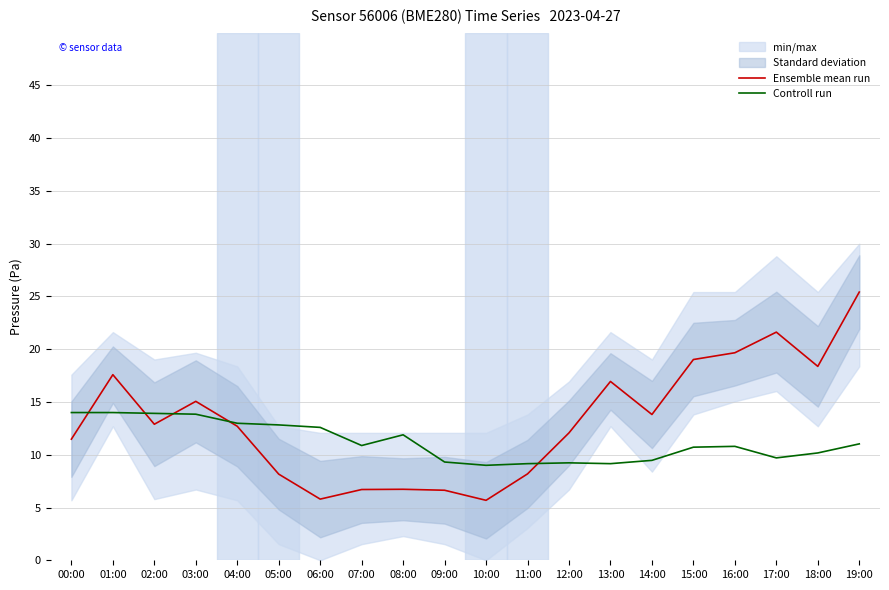

List the series in order of their overall mean, lowest first.

Controll run, Ensemble mean run